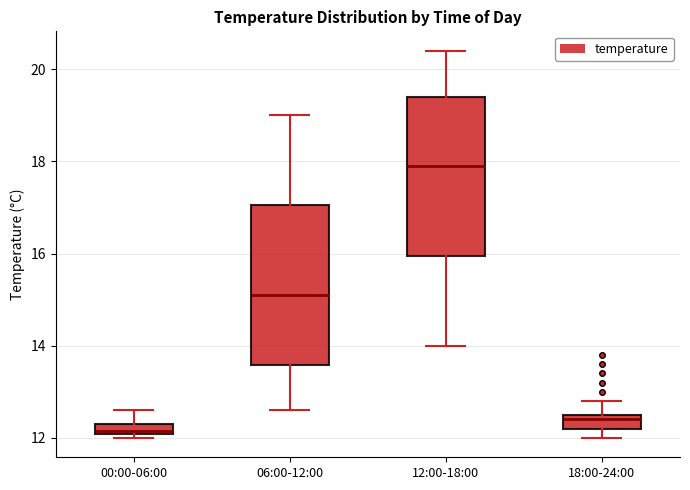

Where is the upper edge of the box for 06:00-12:00 on the y-axis? The values are not printed on the chart, so give them approximately, as read against the axis.

17.0